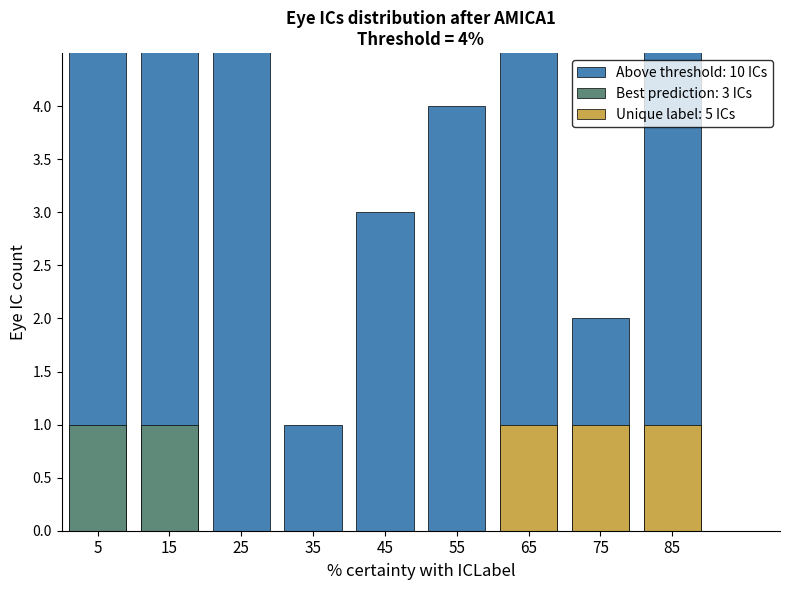

How many data points does each series have?

9